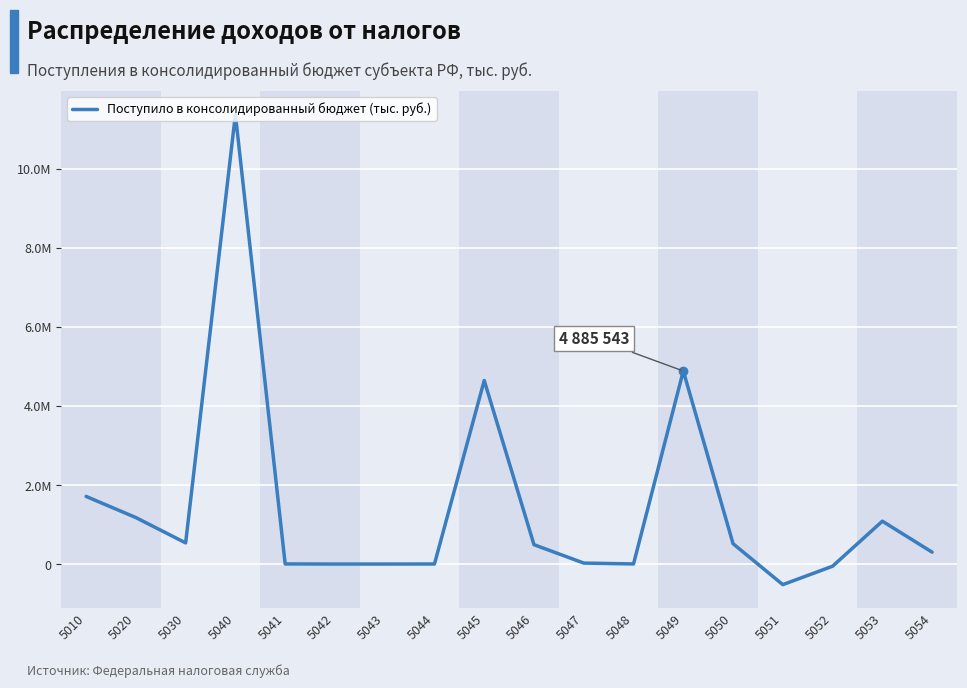

List the labels in order of value, largest first.

5040, 5049, 5045, 5010, 5020, 5053, 5030, 5050, 5046, 5054, 5047, 5041, 5048, 5044, 5043, 5042, 5052, 5051